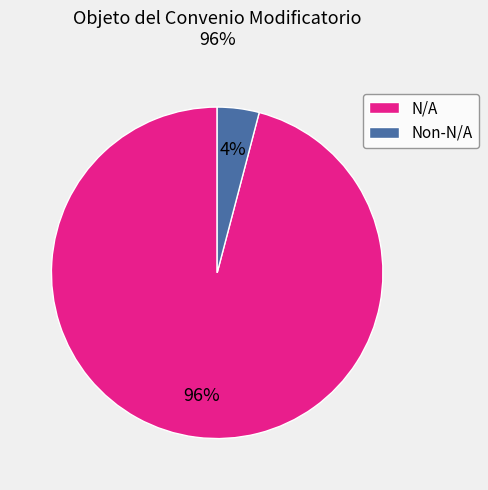

To the nearest percent, what is the difference between the Non-N/A and N/A slice percentages?

92%